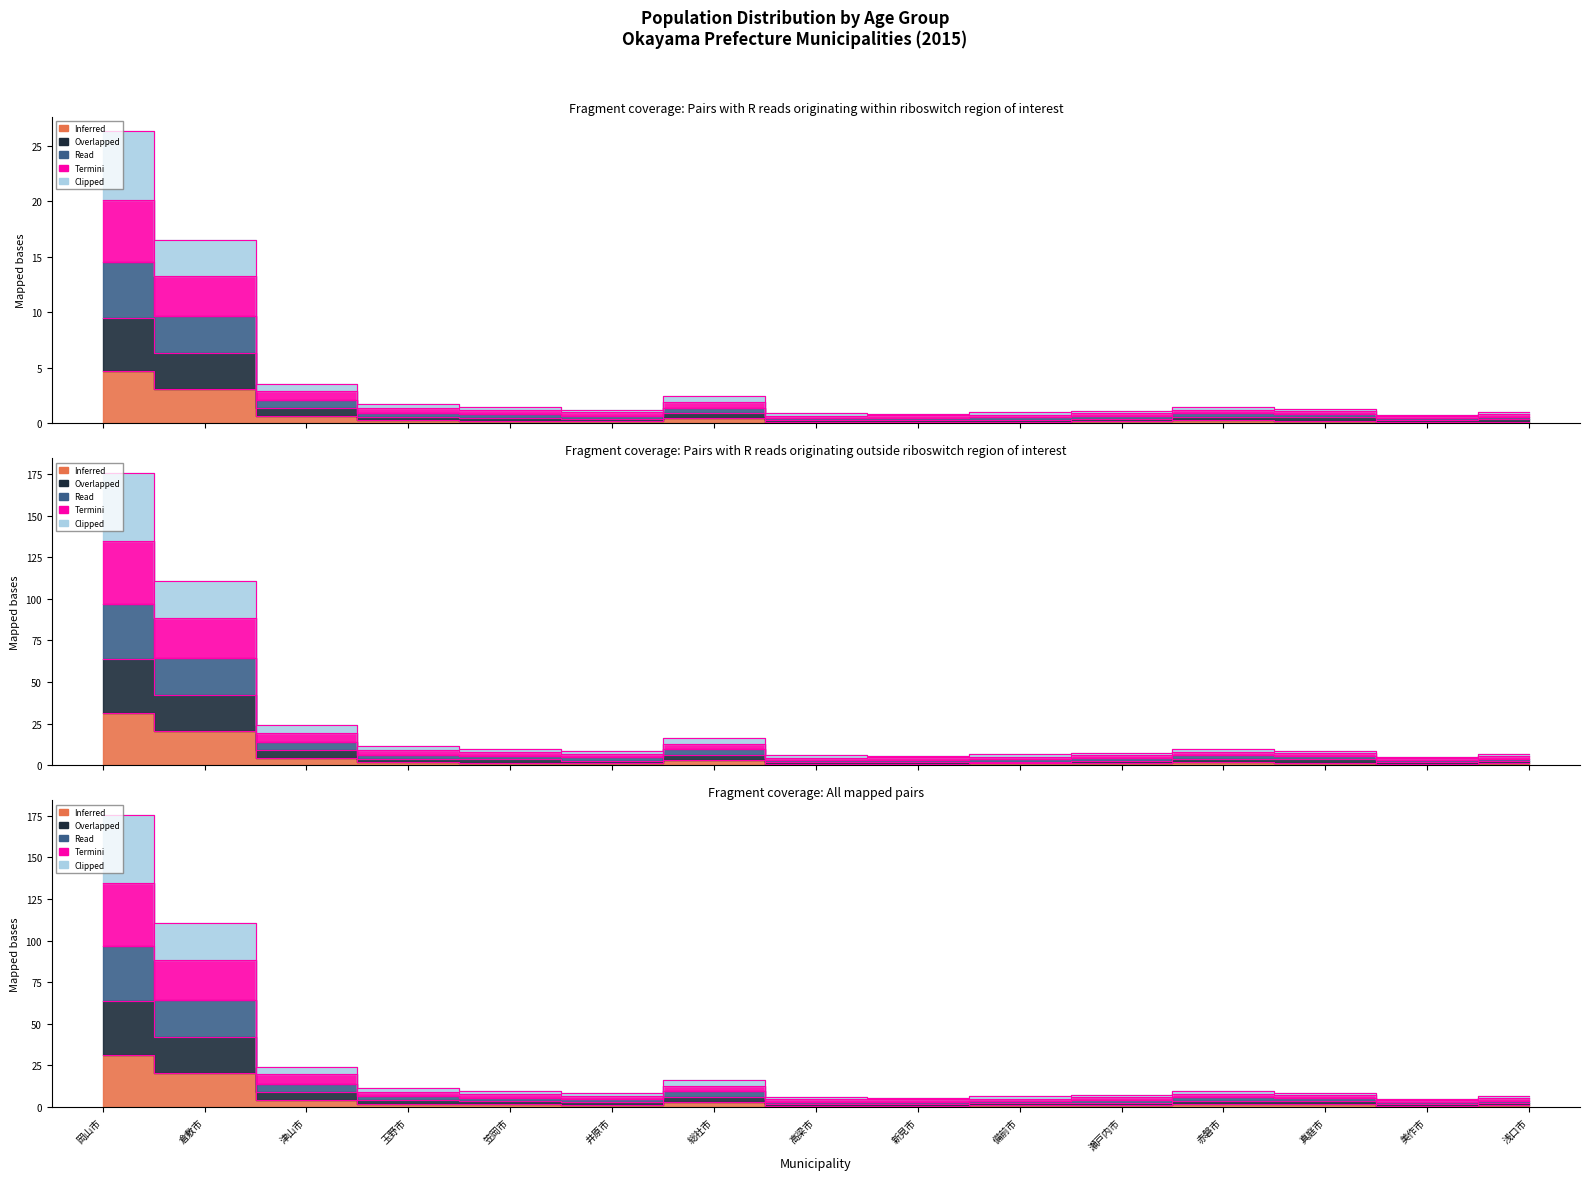

True or false: Read (10-14歳) has a value of 0.5 at 総社市.

False